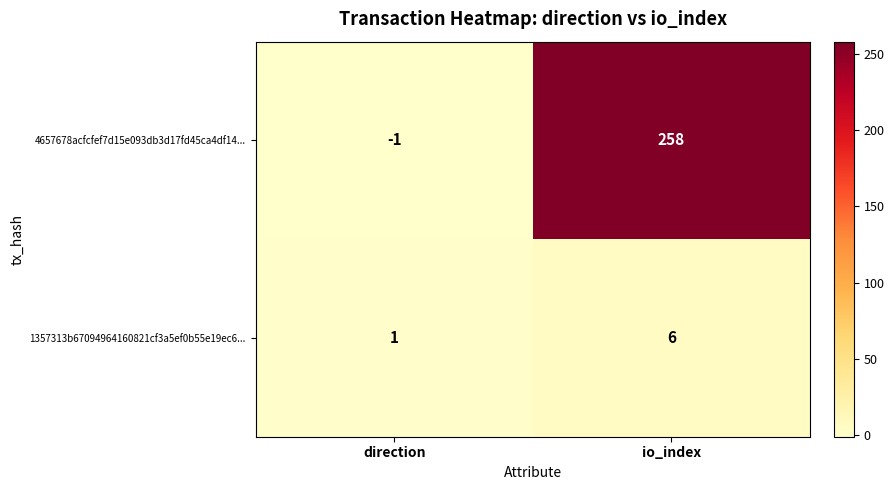

Between direction and io_index, which series saw the biggest shift?

4657678acfcfef7d15e093db3d17fd45ca4df14...